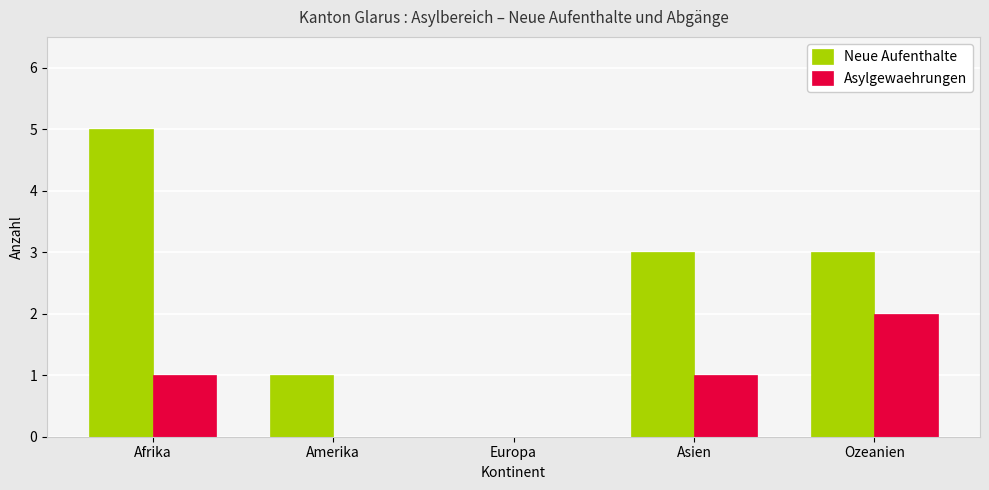

Is the value of Asylgewaehrungen at Europa greater than the value of Neue Aufenthalte at Amerika?

No